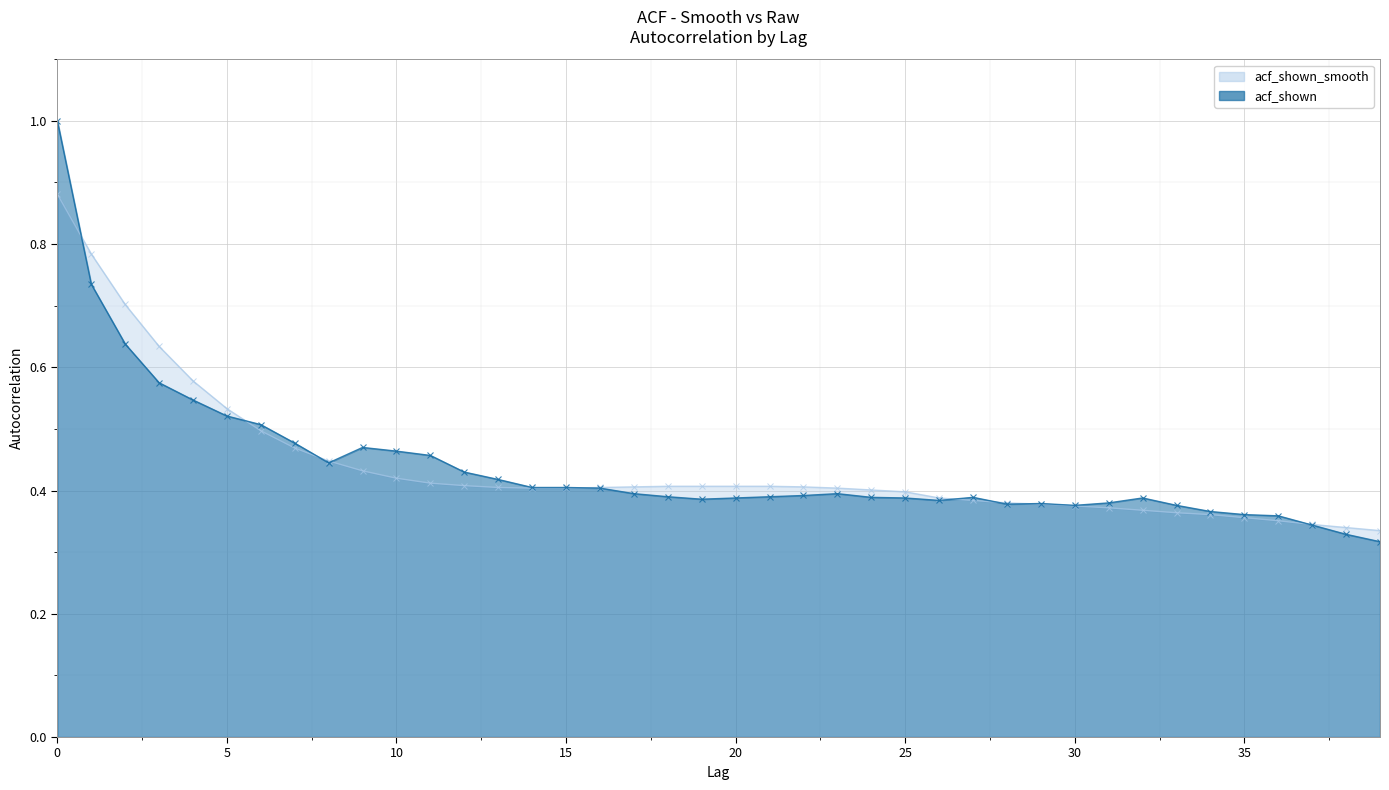

Which series has the largest total across all categories?

acf_shown_smooth